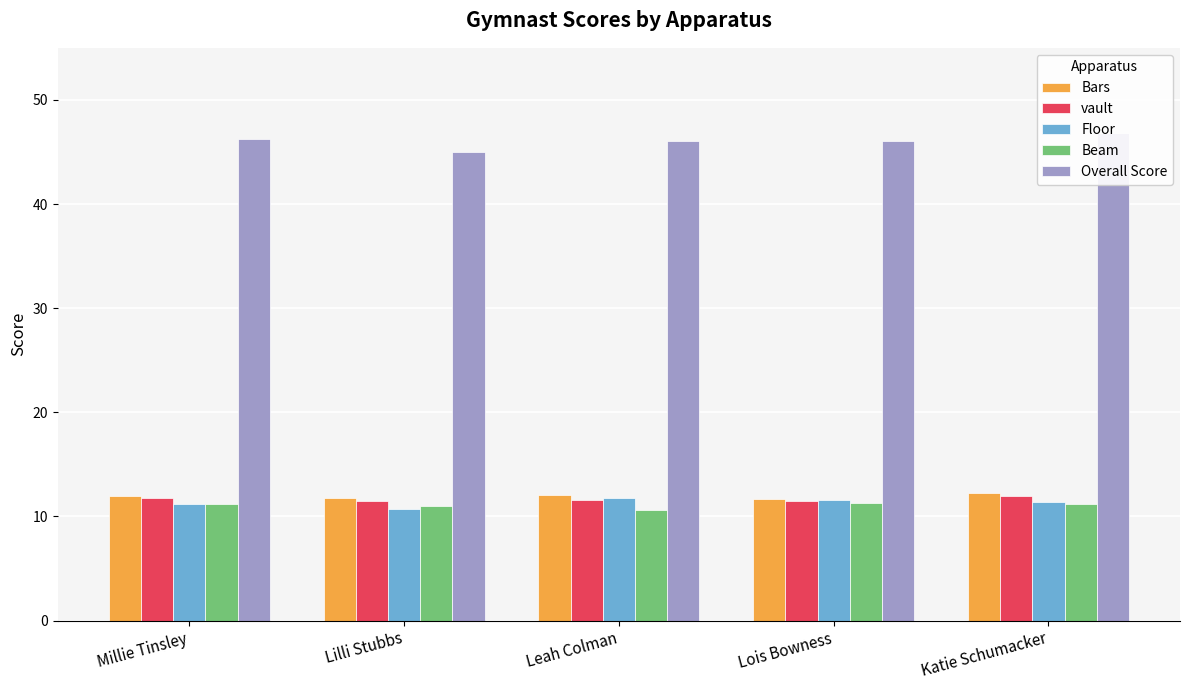

Reading left to right, what are all the values shown in this chart?

Bars: Millie Tinsley=12.0	Lilli Stubbs=11.8	Leah Colman=12.1	Lois Bowness=11.7	Katie Schumacker=12.2
vault: Millie Tinsley=11.8	Lilli Stubbs=11.5	Leah Colman=11.6	Lois Bowness=11.5	Katie Schumacker=12.0
Floor: Millie Tinsley=11.2	Lilli Stubbs=10.7	Leah Colman=11.8	Lois Bowness=11.6	Katie Schumacker=11.4
Beam: Millie Tinsley=11.2	Lilli Stubbs=11.0	Leah Colman=10.6	Lois Bowness=11.3	Katie Schumacker=11.2
Overall Score: Millie Tinsley=46.2	Lilli Stubbs=45.0	Leah Colman=46.1	Lois Bowness=46.1	Katie Schumacker=46.8